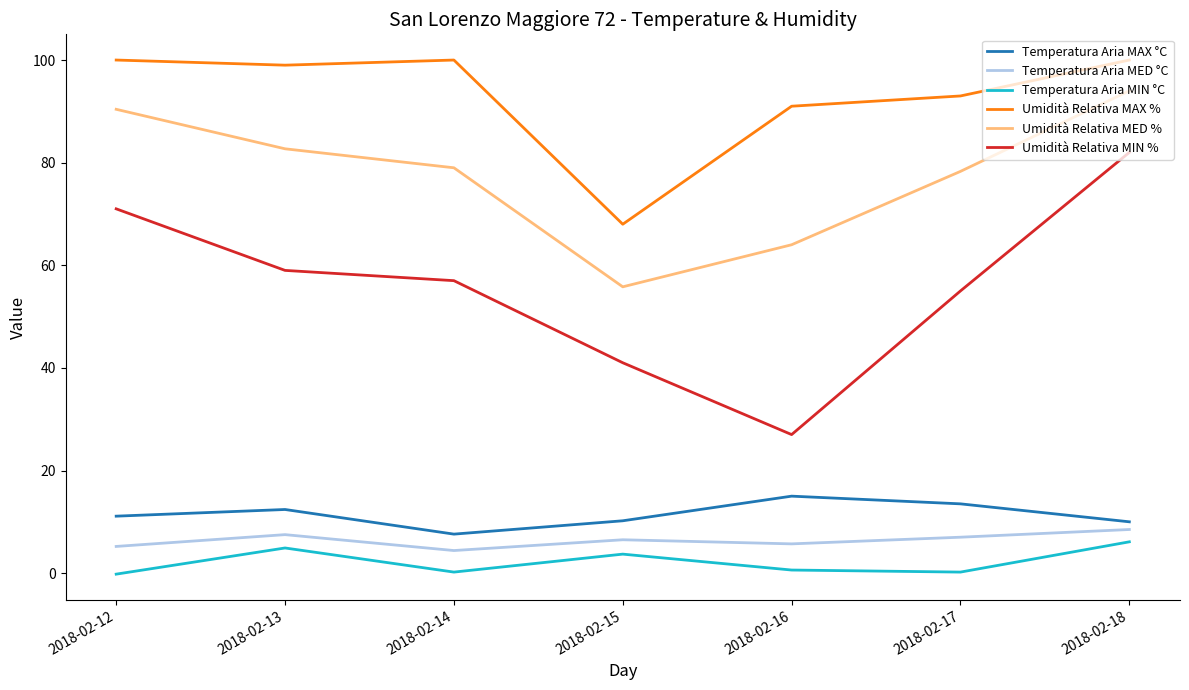

Between 2018-02-15 and 2018-02-18, which series saw the biggest shift?

Umidità Relativa MIN %